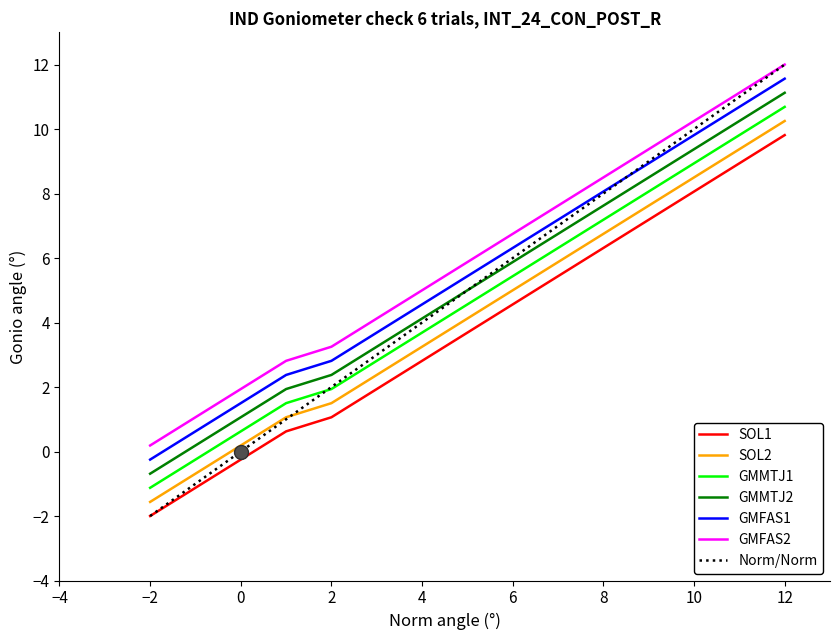

True or false: GMMTJ2 and GMFAS1 intersect in this chart.

False